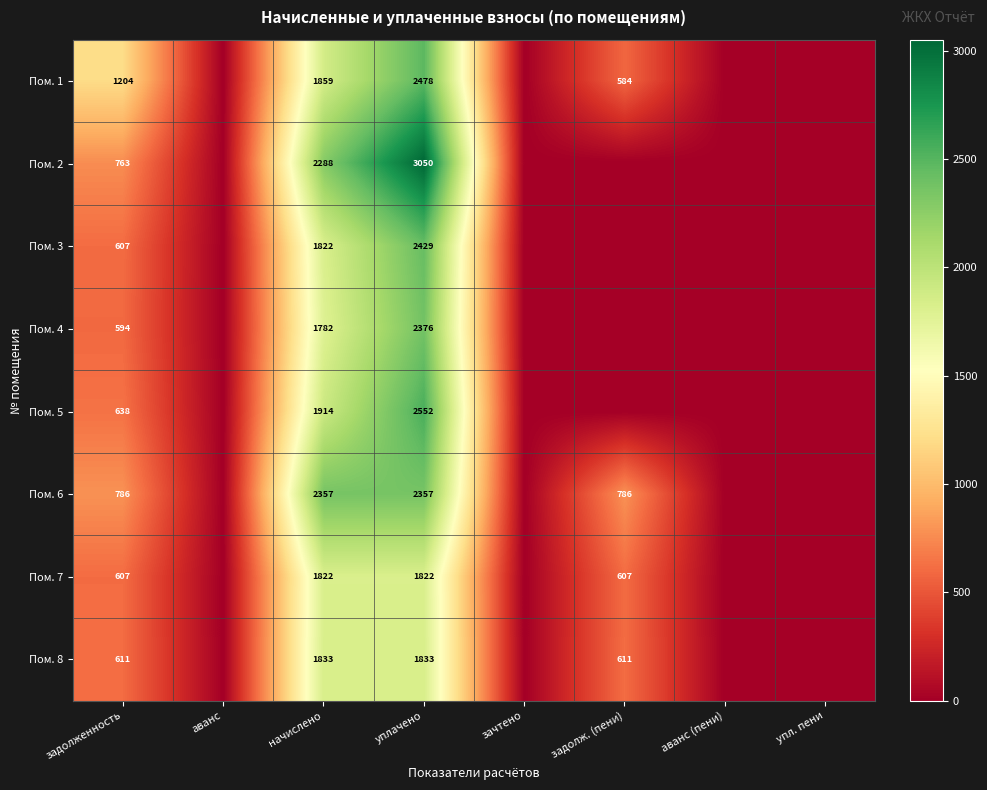

Between задолж. (пени) and аванс (пени), which is larger?

задолж. (пени)